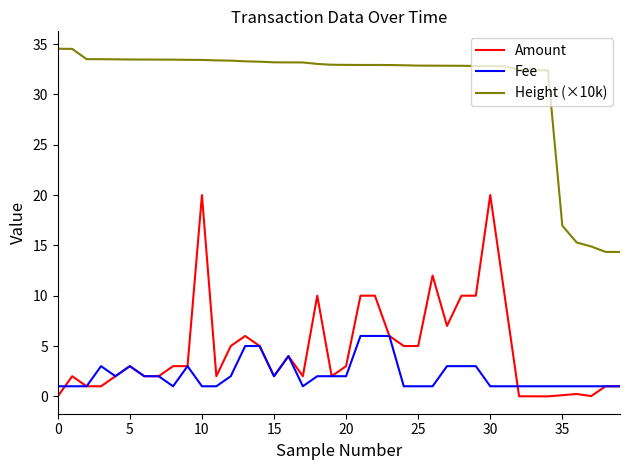

What is the maximum value shown in the chart?

34.5